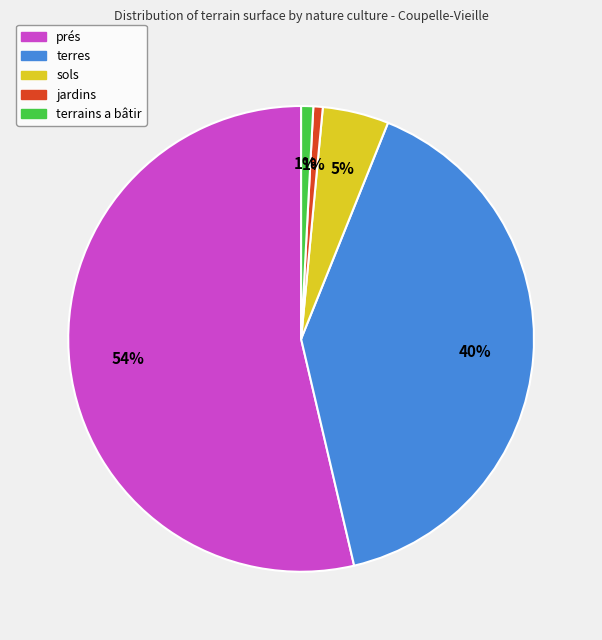

Does any single category account for the majority?

Yes